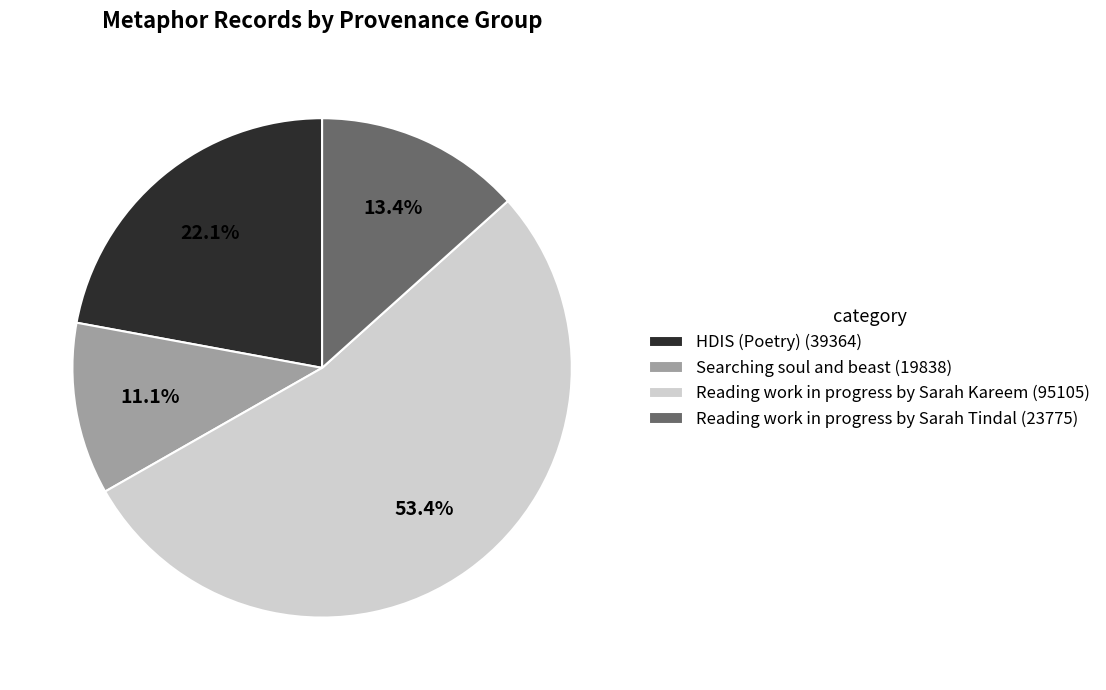

What is the majority slice?

Reading work in progress by Sarah Kareem (95105)